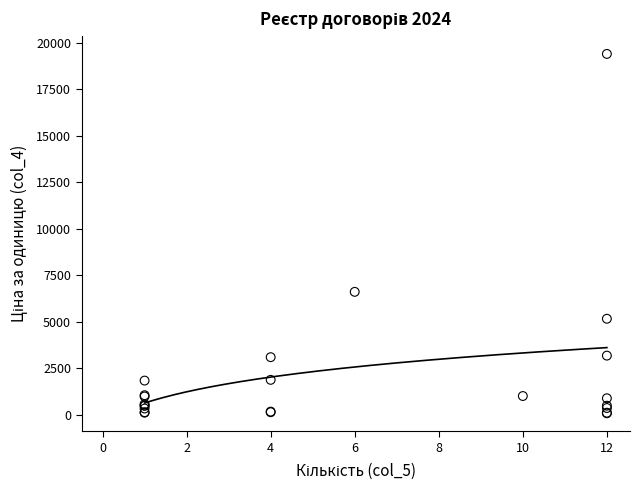

What Y value in the scatter plot is closest to 9750?

6619.4